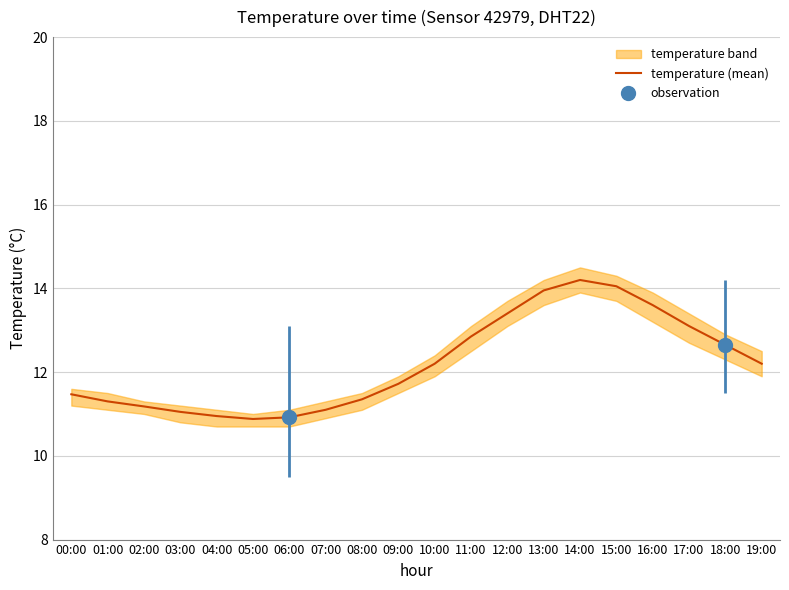

How many data points does each series have?

20